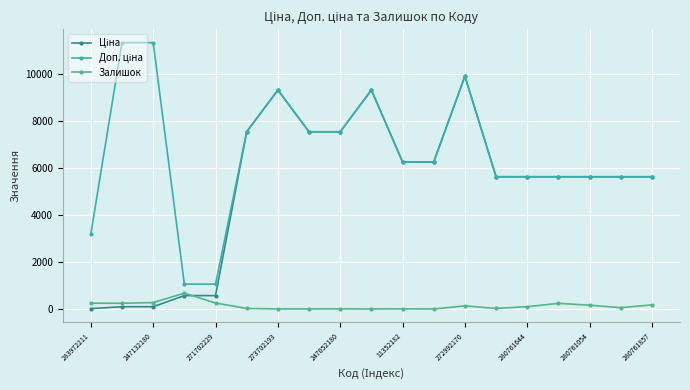

True or false: Залишок has more than 1 interior local peaks.

True